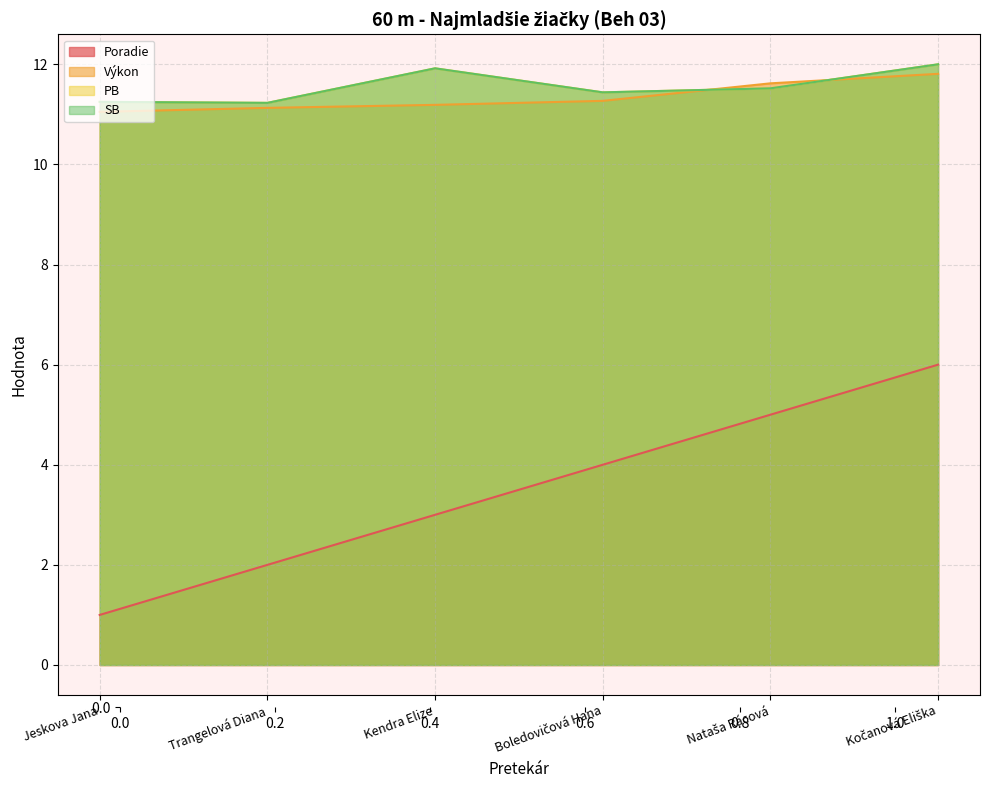

Reading left to right, what are all the values shown in this chart?

Poradie: Jeskova Jana=1.0	Trangelová Diana=2.0	Kendra Elize=3.0	Boledovičová Hana=4.0	Nataša Rácová=5.0	Kočanová Eliška=6.0
Výkon: Jeskova Jana=11.1	Trangelová Diana=11.1	Kendra Elize=11.2	Boledovičová Hana=11.3	Nataša Rácová=11.6	Kočanová Eliška=11.8
PB: Jeskova Jana=11.2	Trangelová Diana=11.2	Kendra Elize=11.9	Boledovičová Hana=11.4	Nataša Rácová=11.5	Kočanová Eliška=12.0
SB: Jeskova Jana=11.2	Trangelová Diana=11.2	Kendra Elize=11.9	Boledovičová Hana=11.4	Nataša Rácová=11.5	Kočanová Eliška=12.0